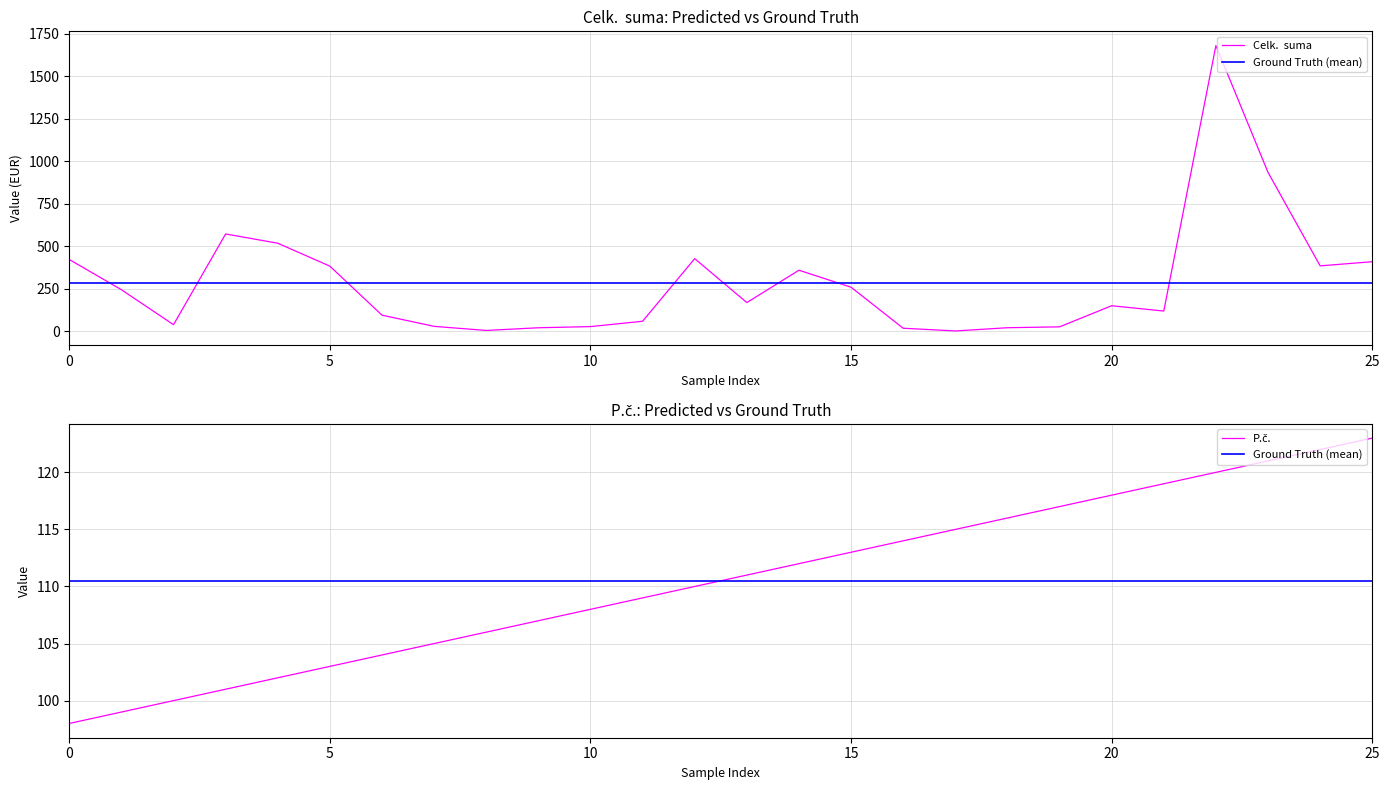

The value of Ground Truth (mean) at 6 is 110.5. True or false?

True